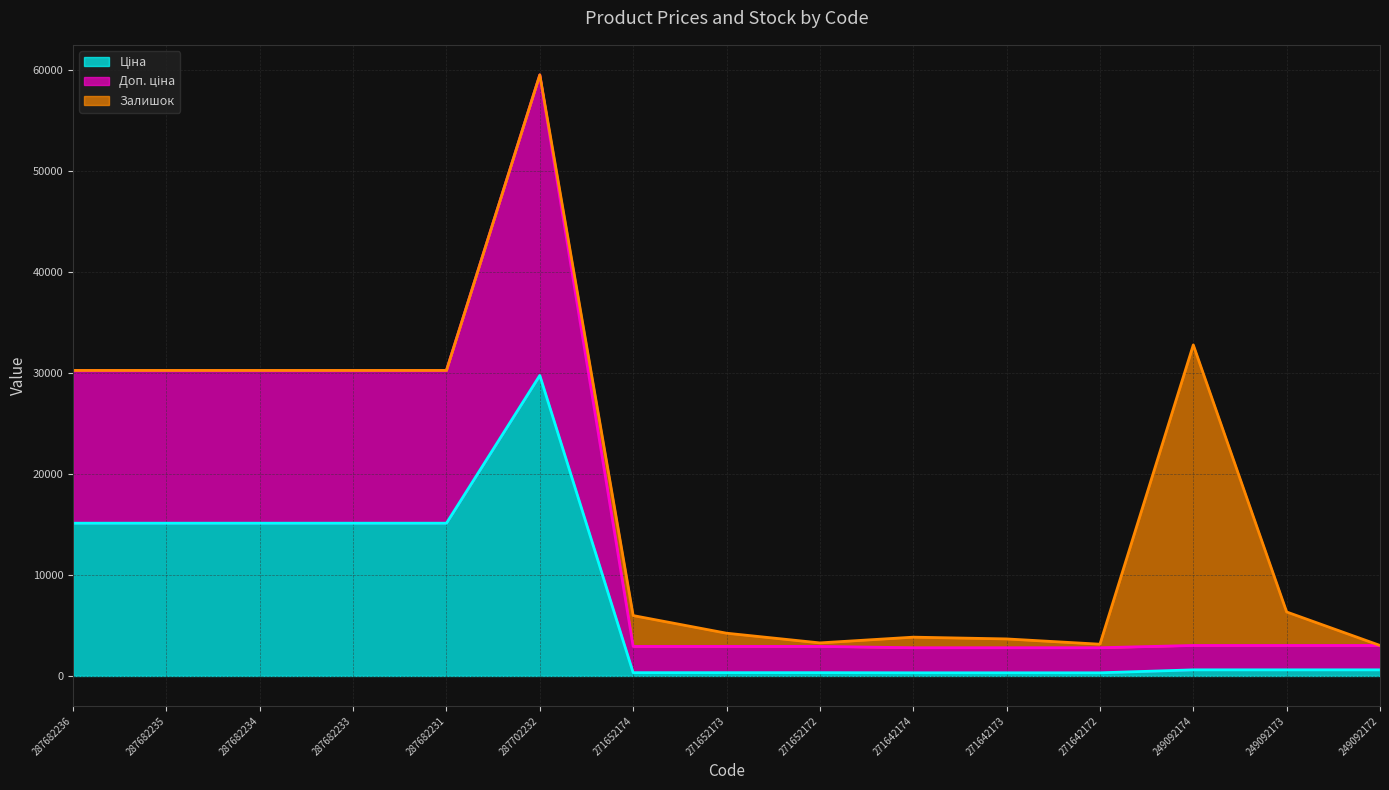

The Ціна series shows 15120.0 at 287682234. True or false?

True